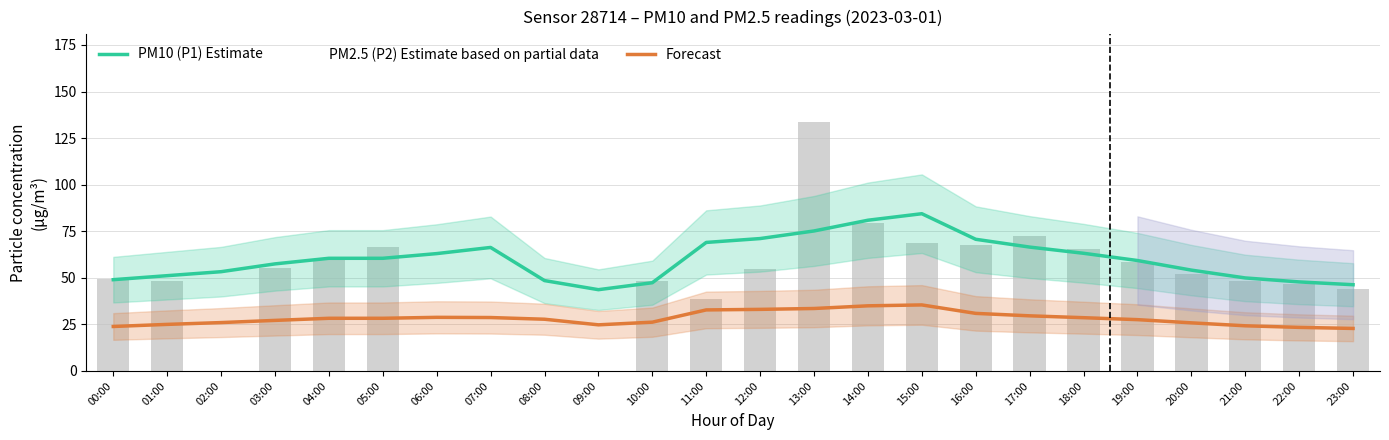

At which category is the sum across all series the highest?

15:00